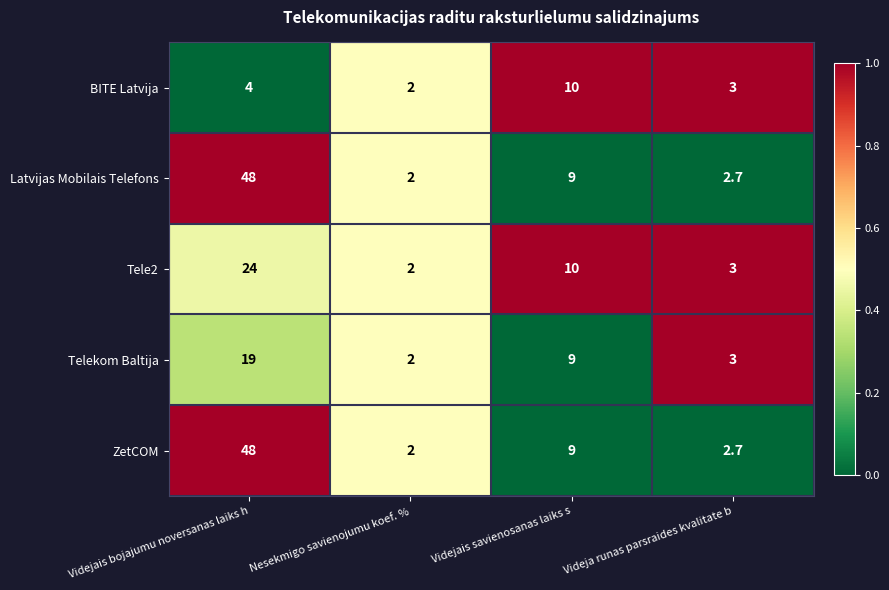

At which category does the chart reach its minimum across all series?

Nesekmigo savienojumu koef. %